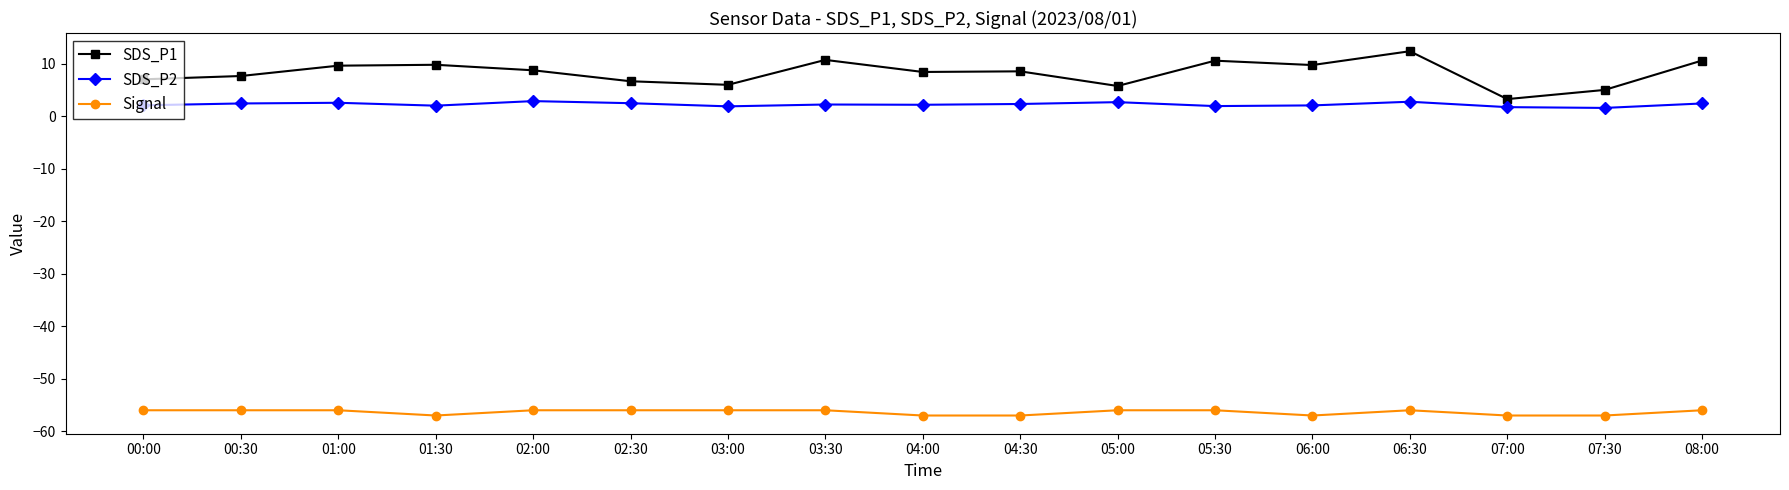

What value does the SDS_P1 series have at 05:00?

5.8